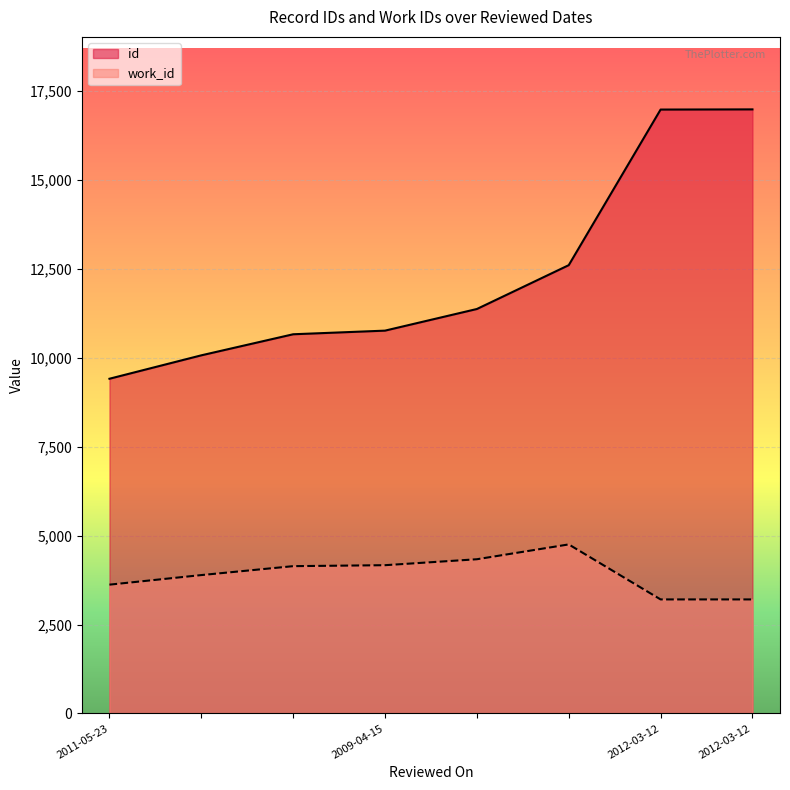

What is the average value of the id series?

12351